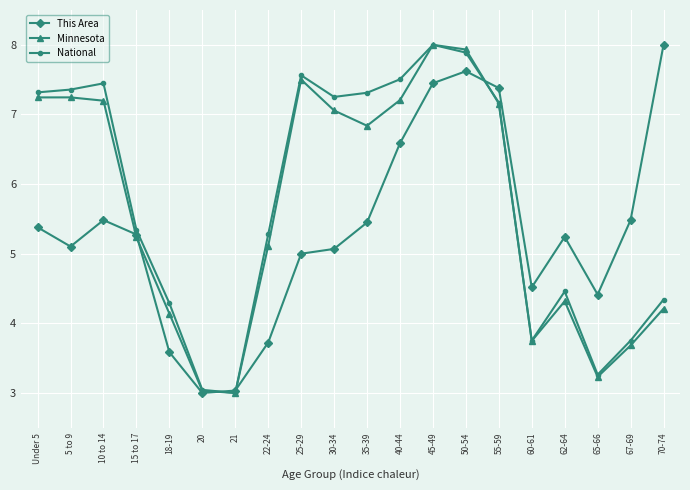

Reading left to right, list all the values displayed in this chart.

This Area: Under 5=5.4	5 to 9=5.1	10 to 14=5.5	15 to 17=5.3	18-19=3.6	20=3.0	21=3.0	22-24=3.7	25-29=5.0	30-34=5.1	35-39=5.4	40-44=6.6	45-49=7.4	50-54=7.6	55-59=7.4	60-61=4.5	62-64=5.2	65-66=4.4	67-69=5.5	70-74=8.0
Minnesota: Under 5=7.2	5 to 9=7.2	10 to 14=7.2	15 to 17=5.2	18-19=4.1	20=3.0	21=3.0	22-24=5.1	25-29=7.5	30-34=7.1	35-39=6.8	40-44=7.2	45-49=8.0	50-54=7.9	55-59=7.2	60-61=3.7	62-64=4.3	65-66=3.2	67-69=3.7	70-74=4.2
National: Under 5=7.3	5 to 9=7.4	10 to 14=7.4	15 to 17=5.3	18-19=4.3	20=3.0	21=3.0	22-24=5.3	25-29=7.6	30-34=7.3	35-39=7.3	40-44=7.5	45-49=8.0	50-54=7.9	55-59=7.2	60-61=3.8	62-64=4.5	65-66=3.3	67-69=3.8	70-74=4.3